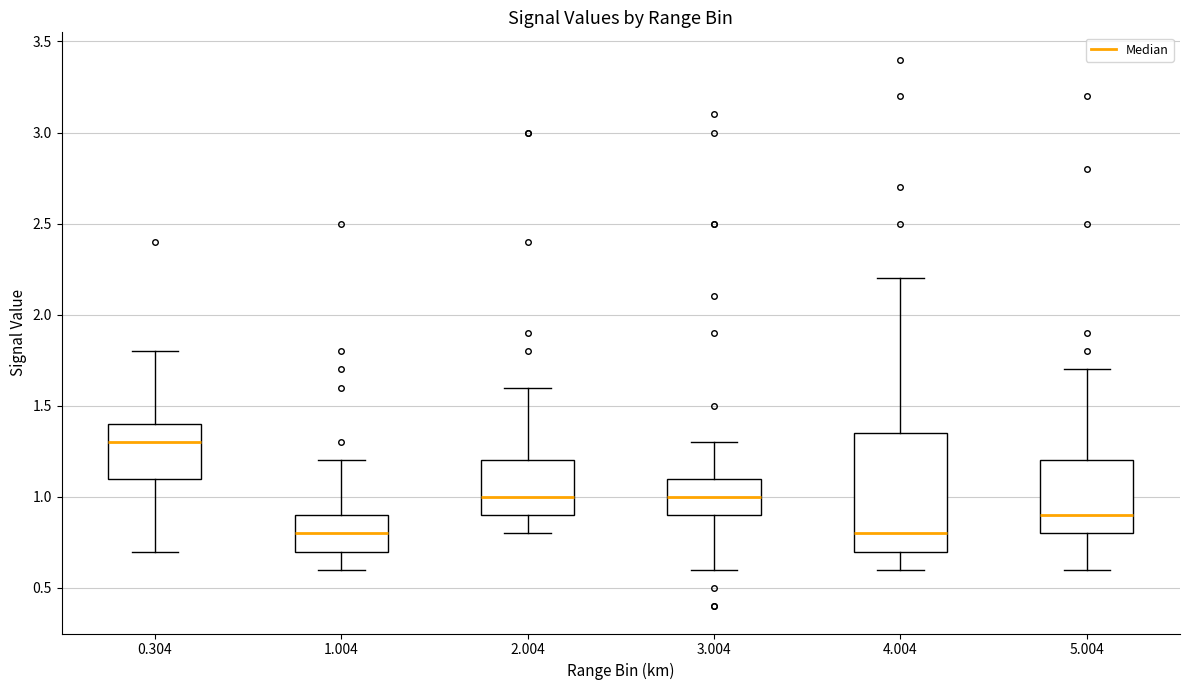

Where is the upper edge of the box at x = 5.004 on the y-axis? The values are not printed on the chart, so give them approximately, as read against the axis.

1.20